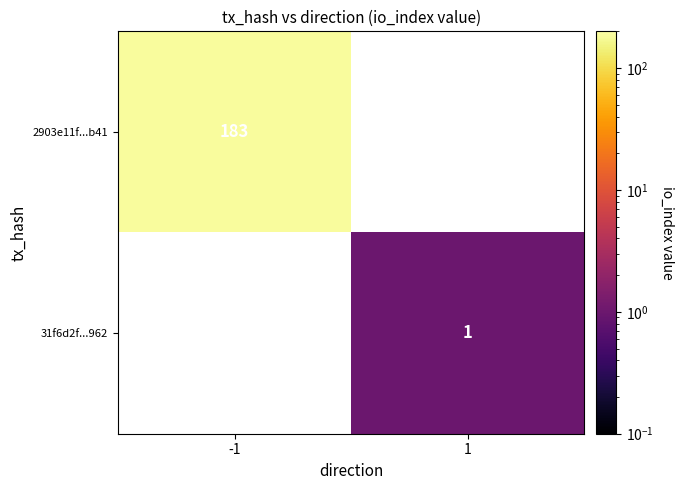

The 31f6d2f...962 series shows 2 at 1. True or false?

False